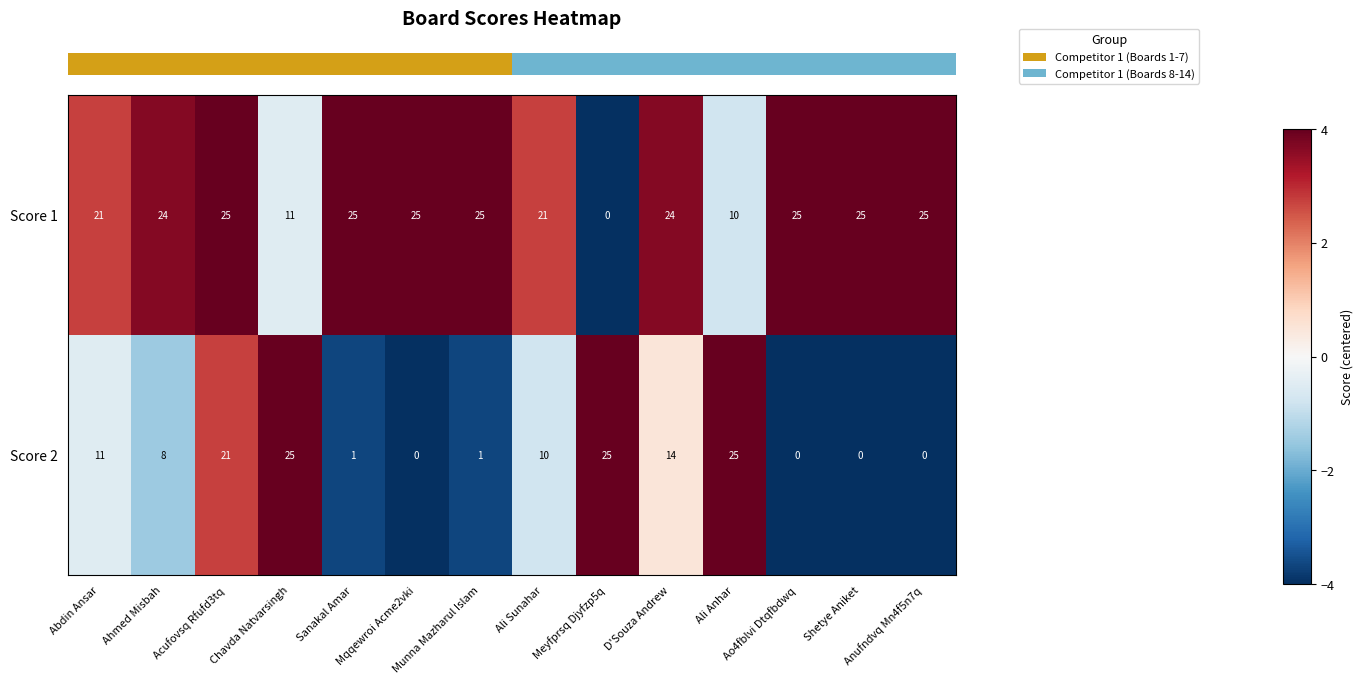

At how many categories does at least one series exceed 15?

14